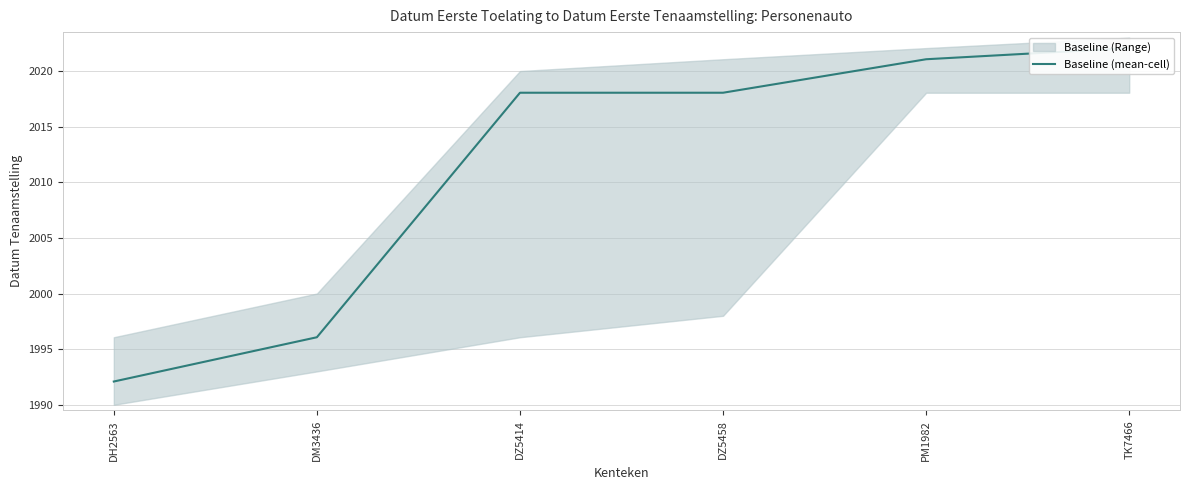

The value at DM3436 is 1996.1. True or false?

True